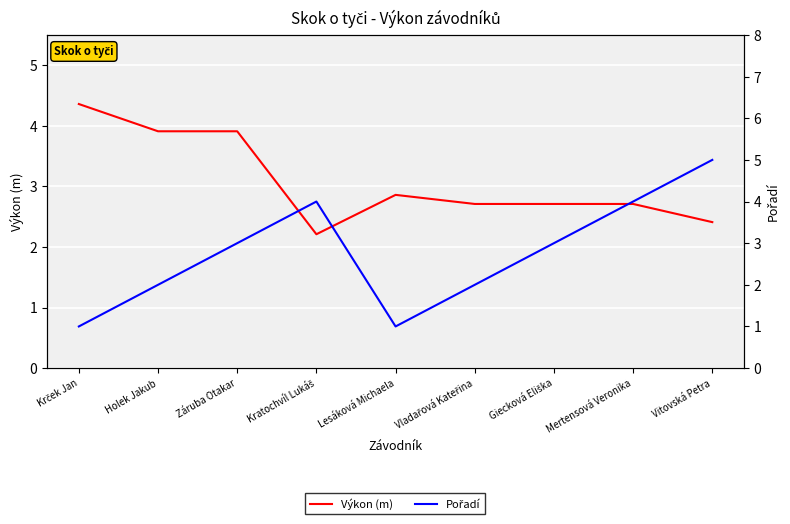

How many times do Výkon (m) and Pořadí cross each other?

3